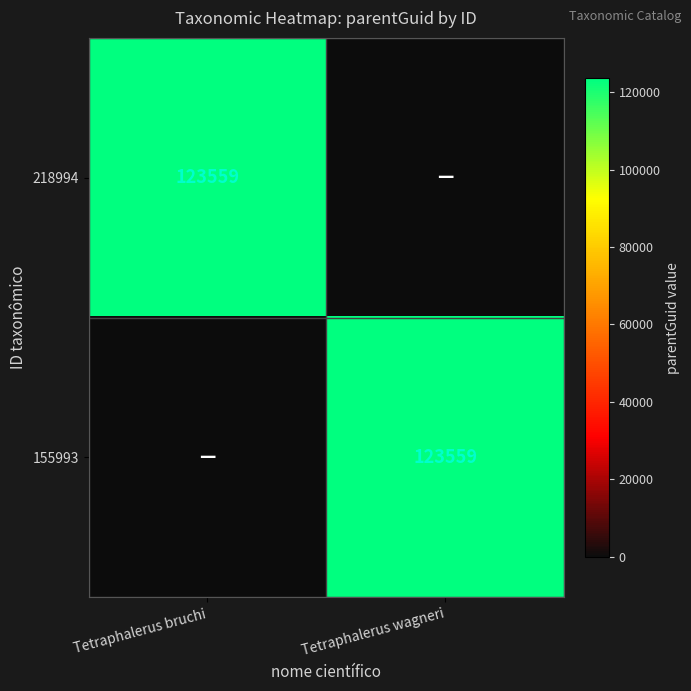

Is it true that 155993 equals 49856 at Tetraphalerus wagneri?

False